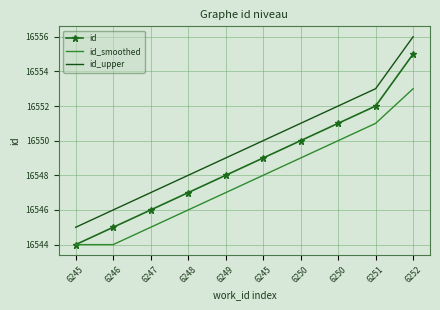

At how many categories does at least one series exceed 16554?

1